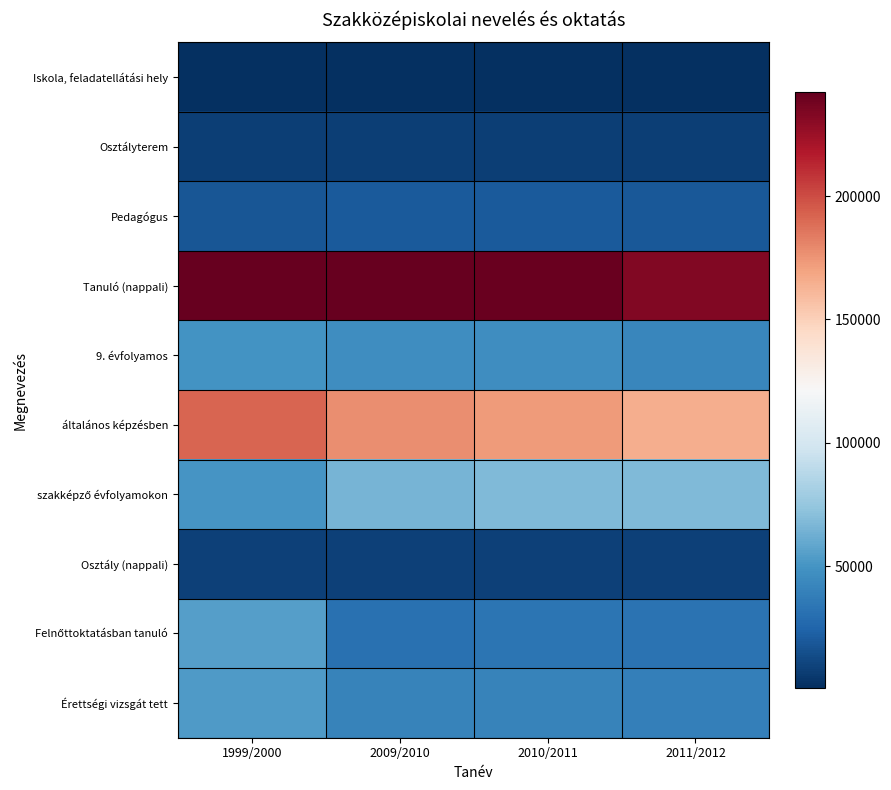

Rank the series at 1999/2000 from highest to lowest value.

Tanuló (nappali), általános képzésben, Felnőttoktatásban tanuló, Érettségi vizsgát tett, szakképző évfolyamokon, 9. évfolyamos, Pedagógus, Osztály (nappali), Osztályterem, Iskola, feladatellátási hely